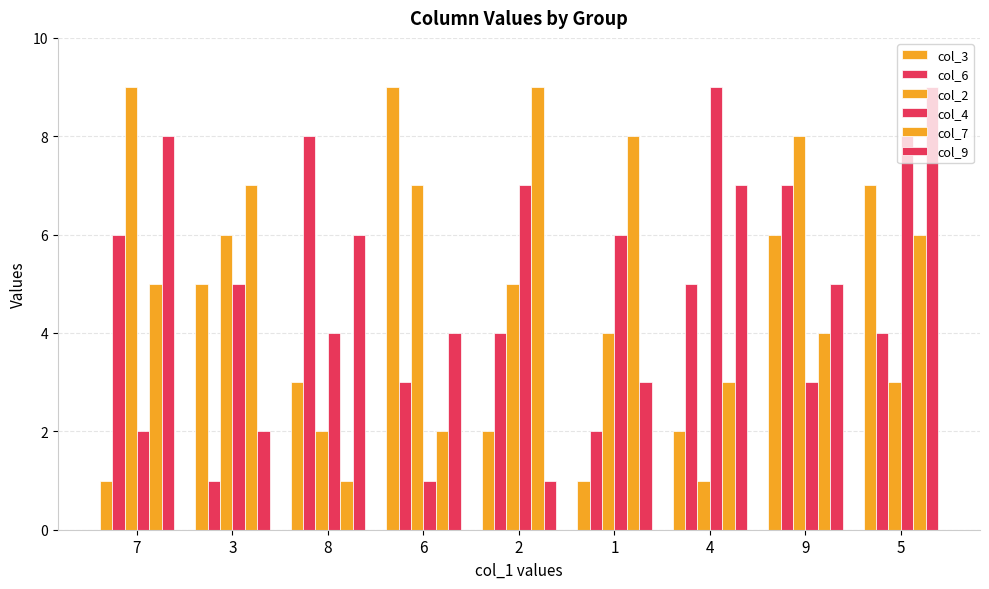

At how many categories does at least one series exceed 5?

9